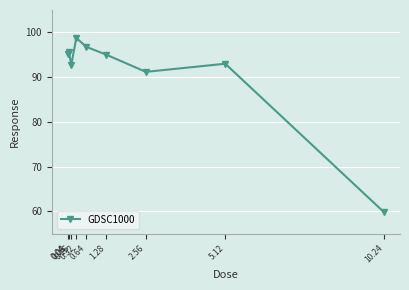

What is the difference between the second highest and minimum values?

37.0